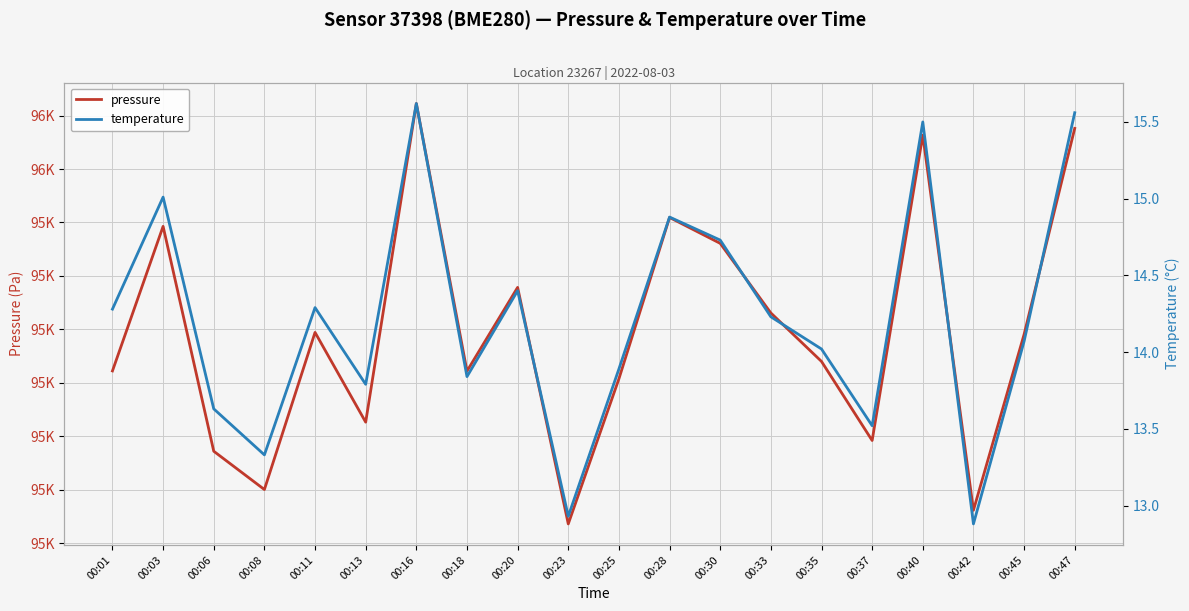

At which category does the chart reach its peak across all series?

00:16